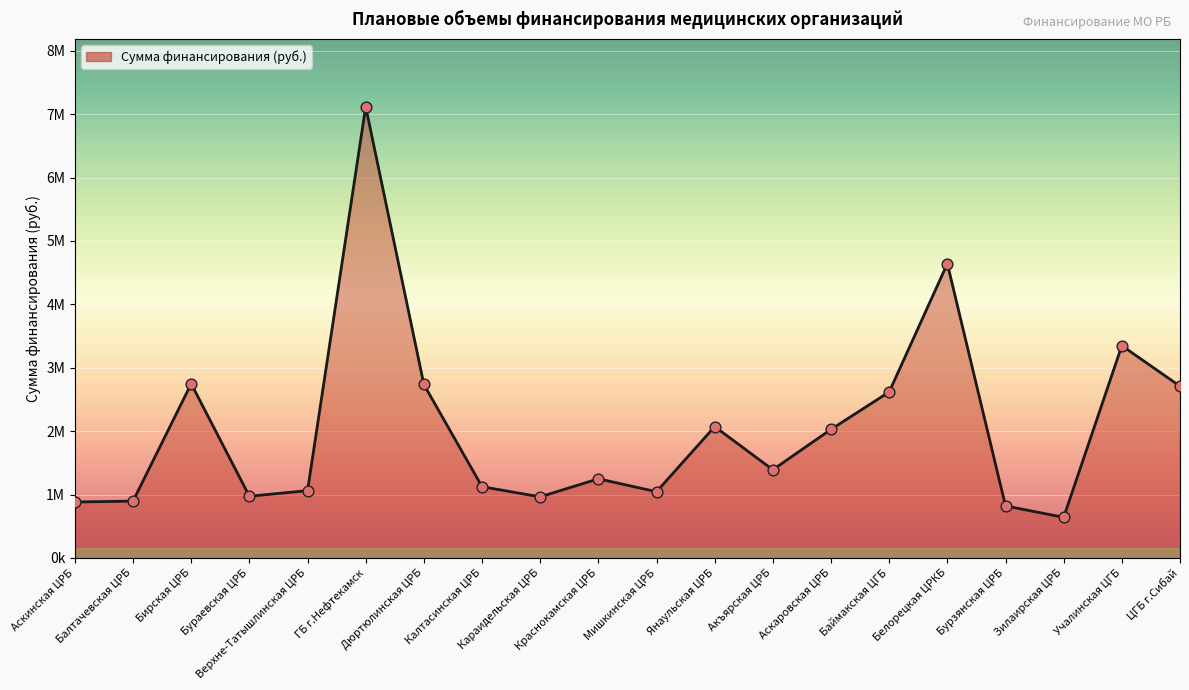

What is the change in value from ГБ г.Нефтекамск to ЦГБ г.Сибай?

-4408882